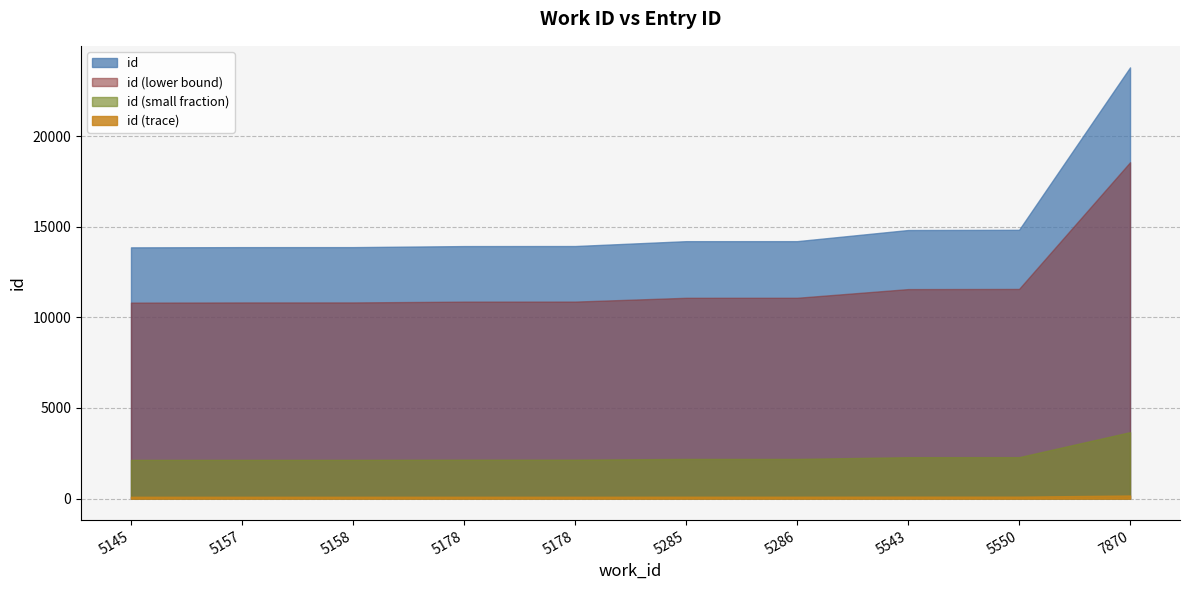

What is the change in value from 5285 to 5286?

+1